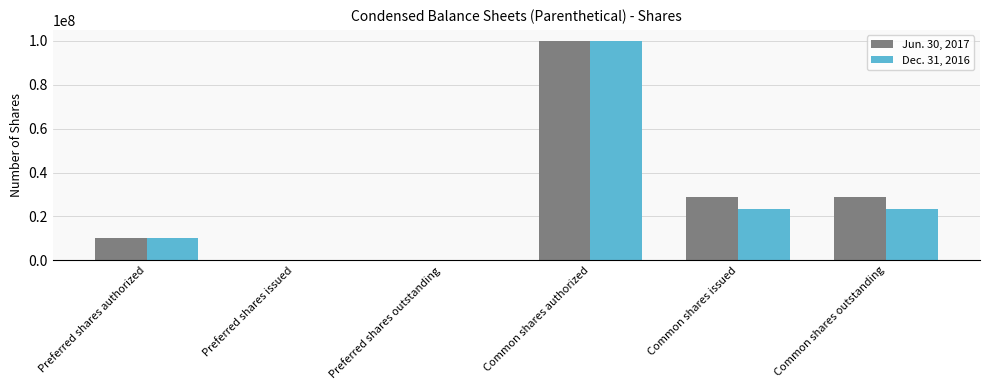

Is it true that Jun. 30, 2017 equals 28752451 at Common shares issued?

True